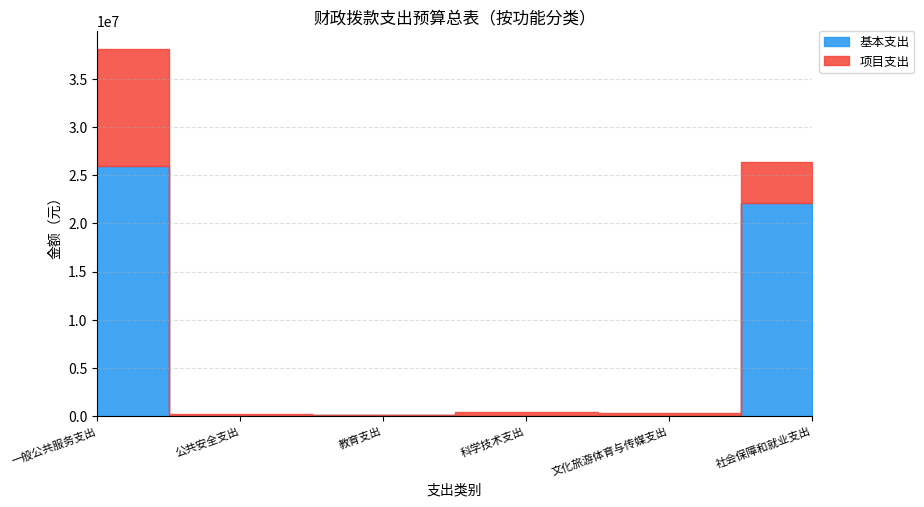

The value of 基本支出 at 文化旅游体育与传媒支出 is 11401153.5. True or false?

False